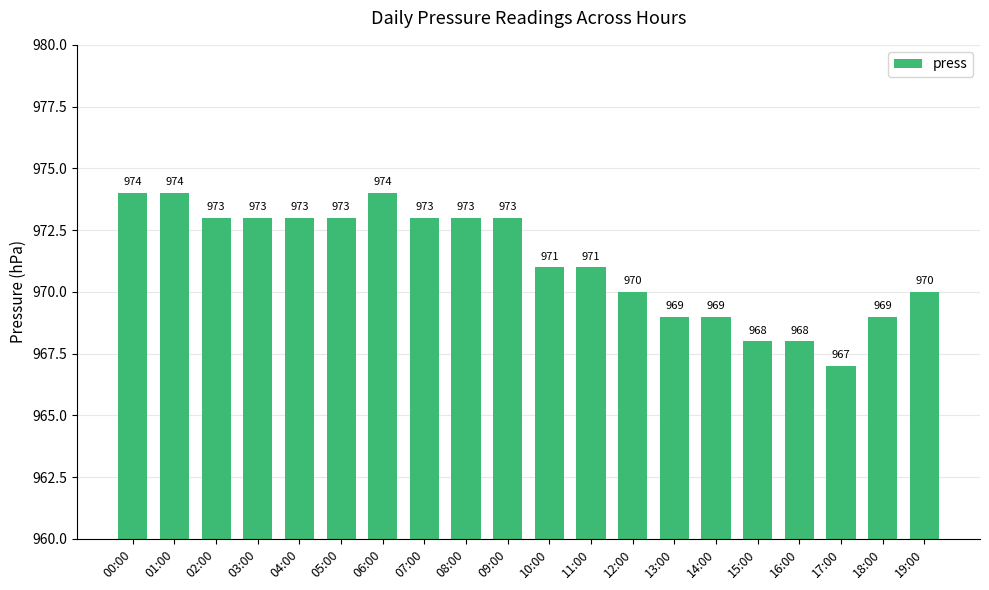

Count the values in the range 969 to 973.

14